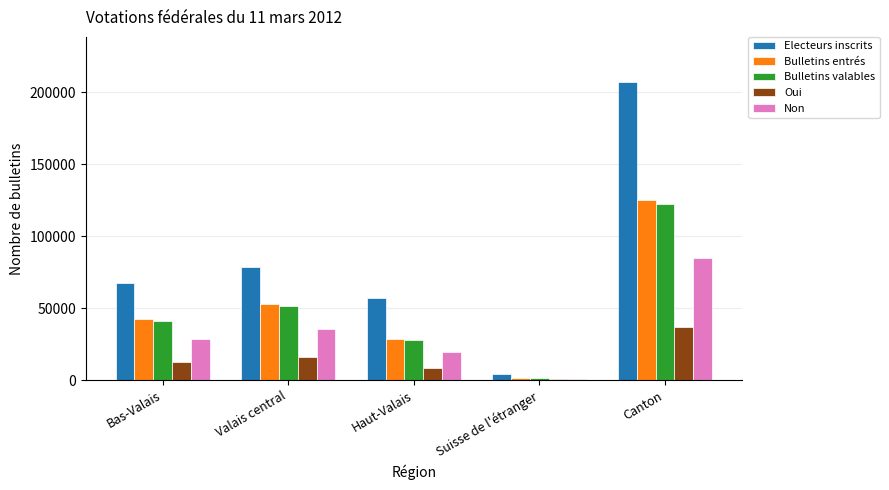

Which category has the highest value across all series?

Canton